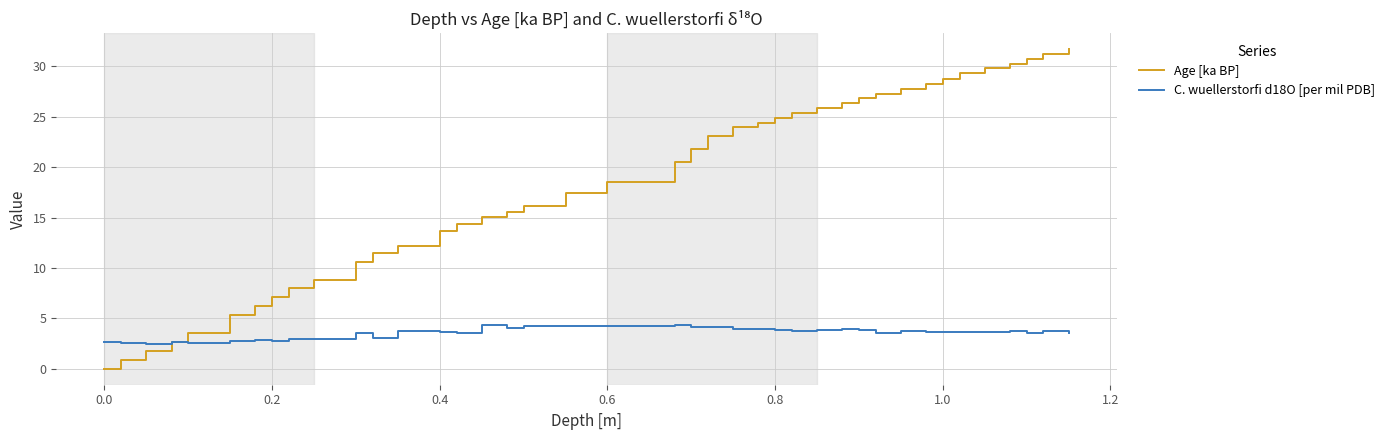

Which series has the largest range (max minus min)?

Age [ka BP]